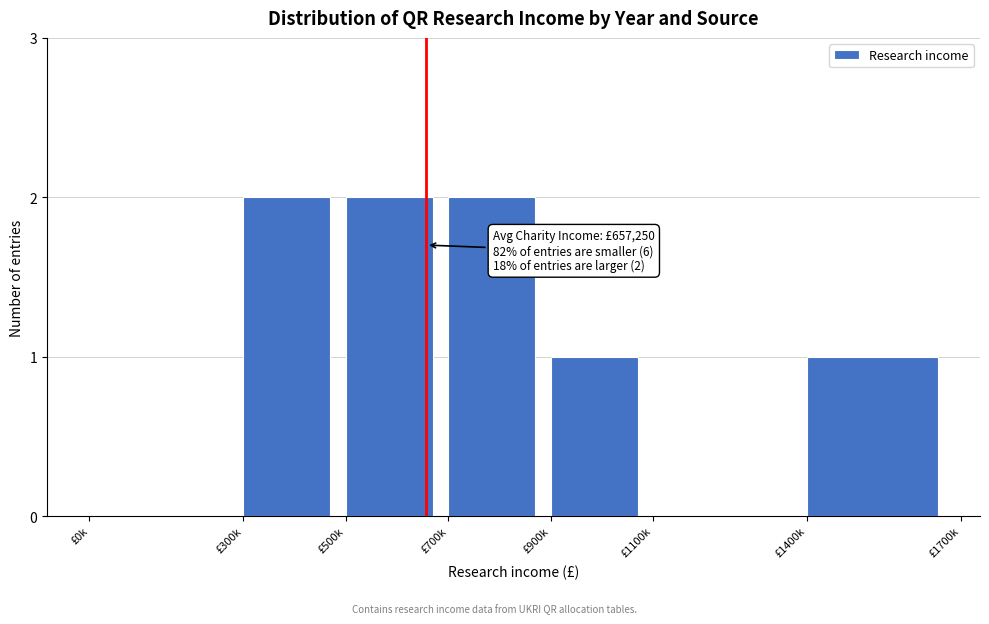

Reading right to left, list all the values displayed in this chart.

£1400k=1	£1100k=0	£900k=1	£700k=2	£500k=2	£300k=2	£0k=0